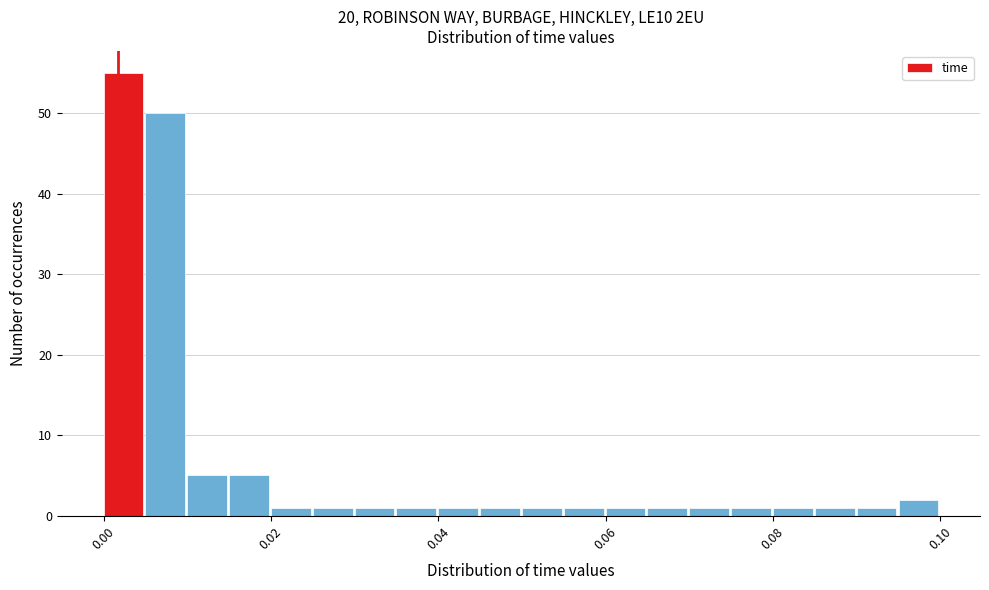

Around what value on the x-axis is the tallest bar? Give the approximate position of its centre, as read against the axis.

0.002